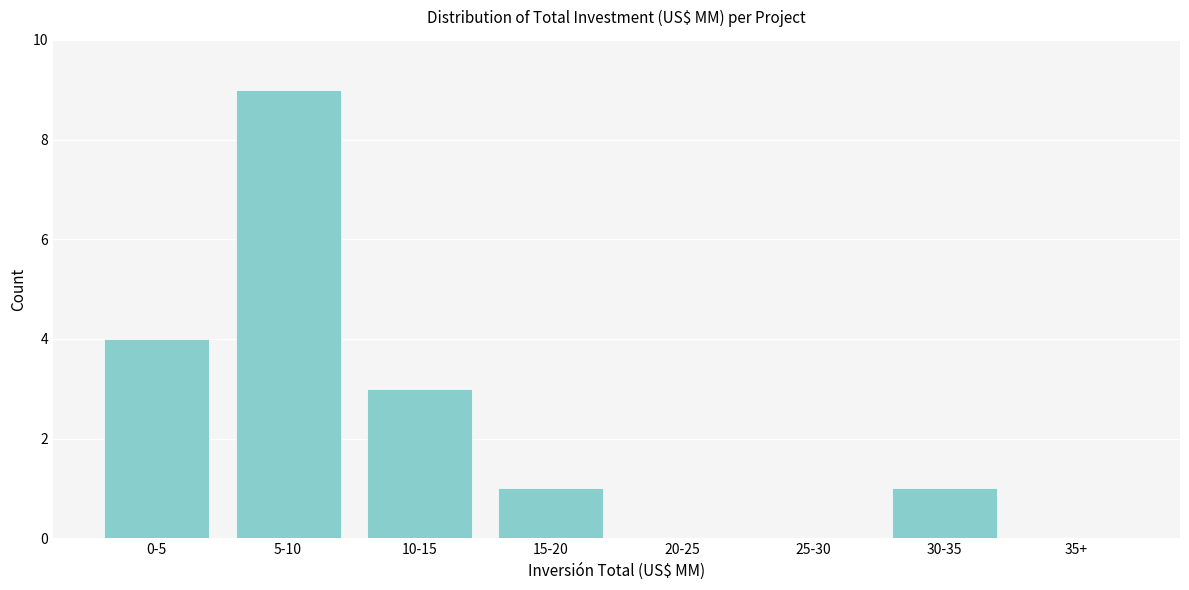

Reading left to right, what are all the values shown in this chart?

0-5=4	5-10=9	10-15=3	15-20=1	20-25=0	25-30=0	30-35=1	35+=0